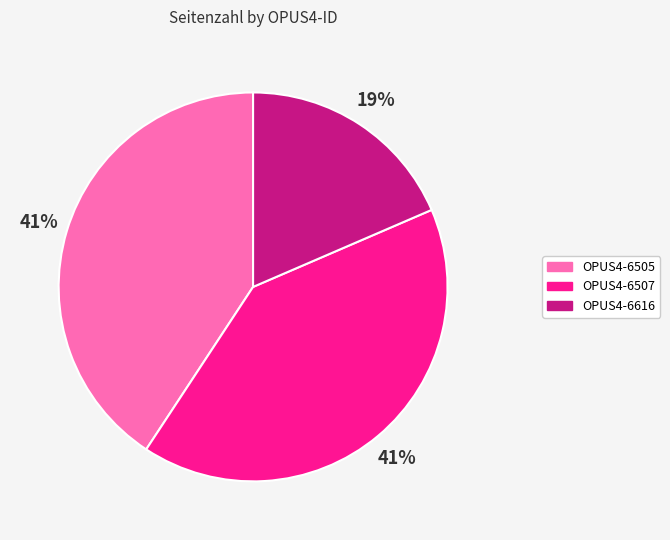

To the nearest percent, what portion does OPUS4-6505 represent?

41%